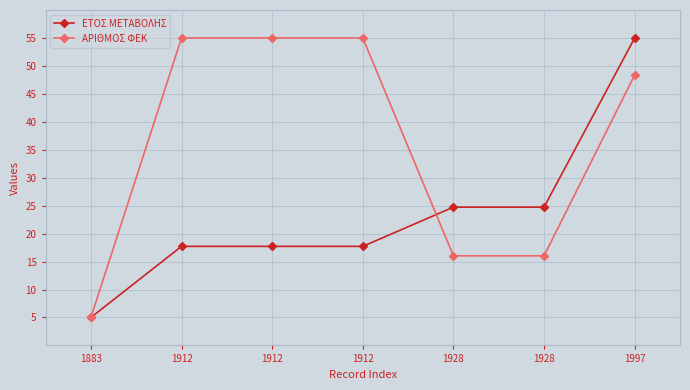

True or false: ΑΡΙΘΜΟΣ ΦΕΚ has a value of 13.6 at 1912.

False